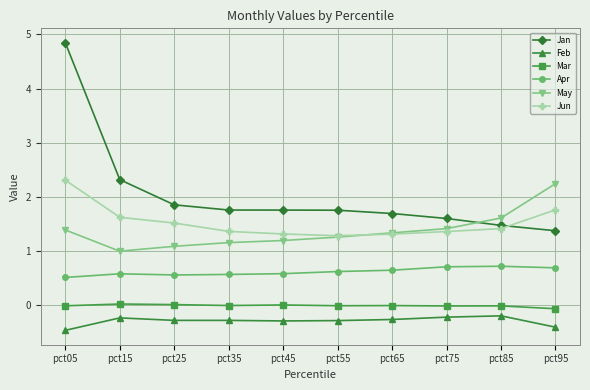

What is the value of the Jan point at the 1st from the left?

4.8